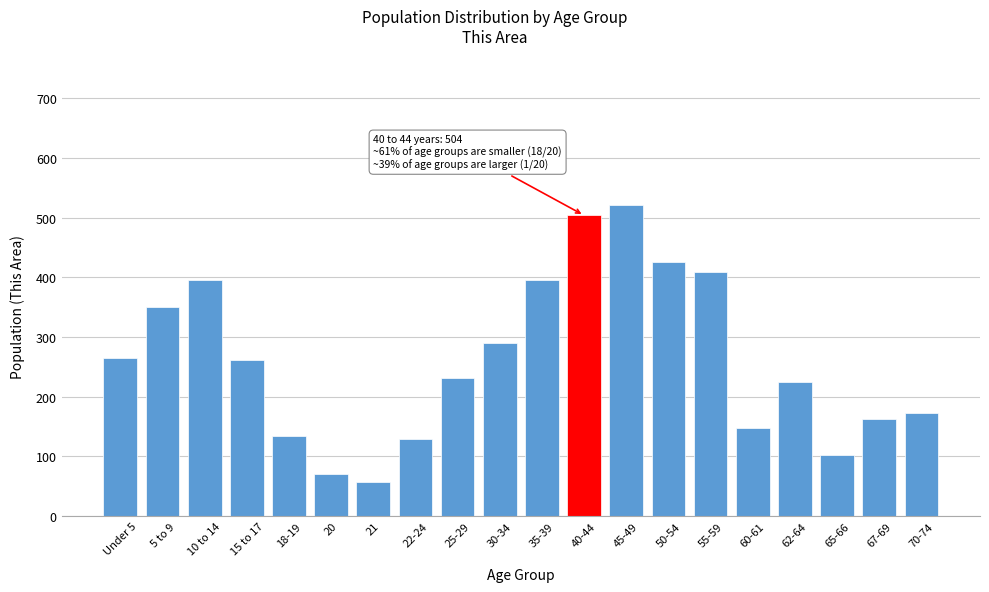

Reading left to right, list all the values displayed in this chart.

Under 5=265	5 to 9=350	10 to 14=396	15 to 17=262	18-19=135	20=70	21=57	22-24=129	25-29=231	30-34=290	35-39=396	40-44=504	45-49=521	50-54=426	55-59=409	60-61=148	62-64=224	65-66=103	67-69=163	70-74=172